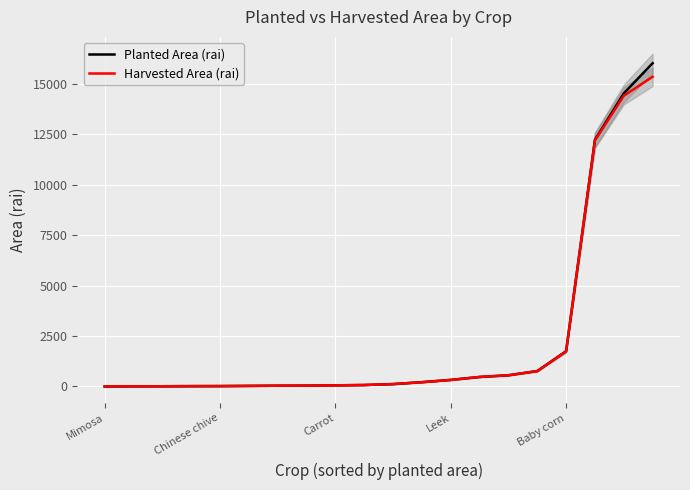

What is the difference between the second highest and minimum values in the Planted Area (rai) series?

14526.6